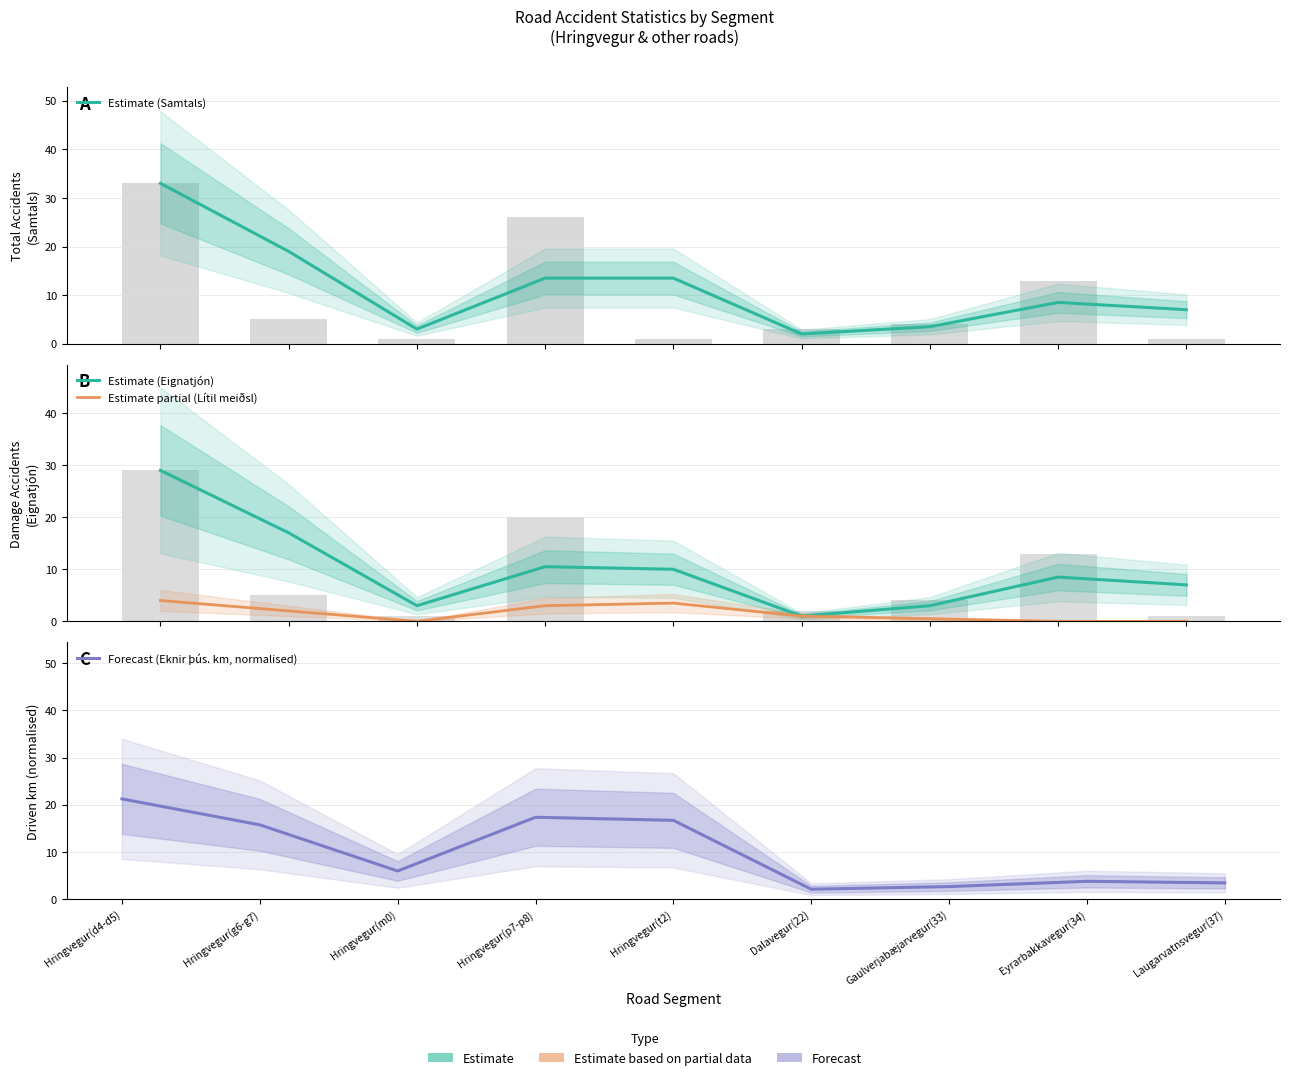

Which series has the largest total across all categories?

Estimate (Samtals)